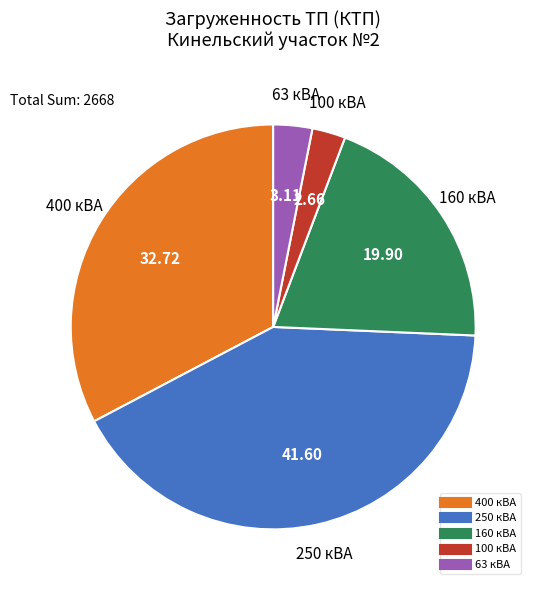

Is there a majority slice in this chart?

No